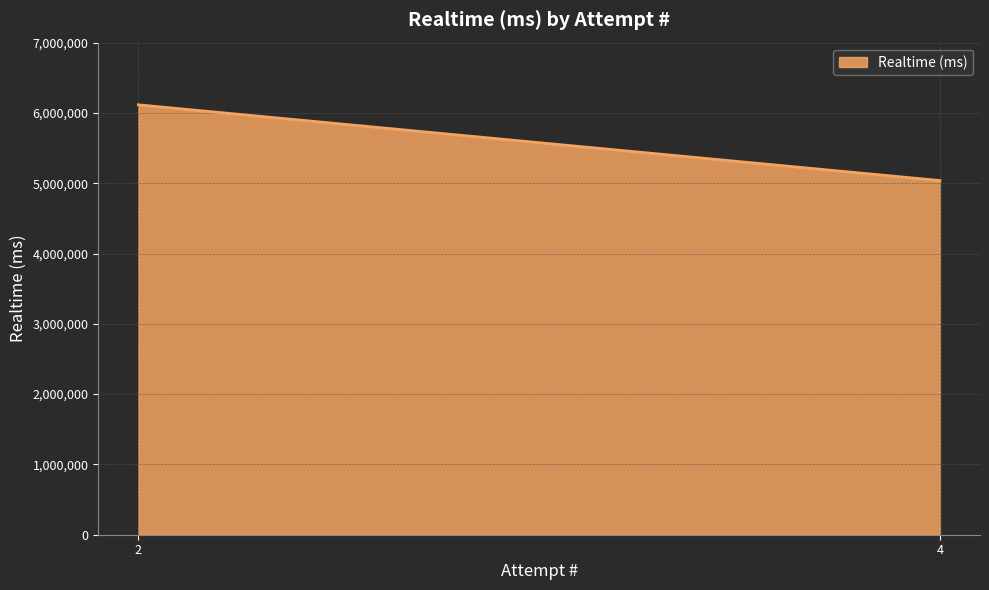

At which label is the value closest to 5576782?

2